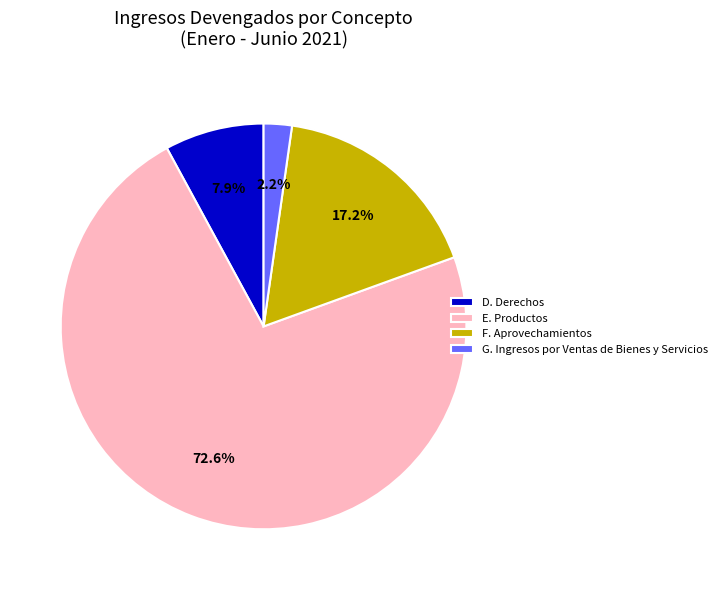

Is F. Aprovechamientos the majority of the pie?

No